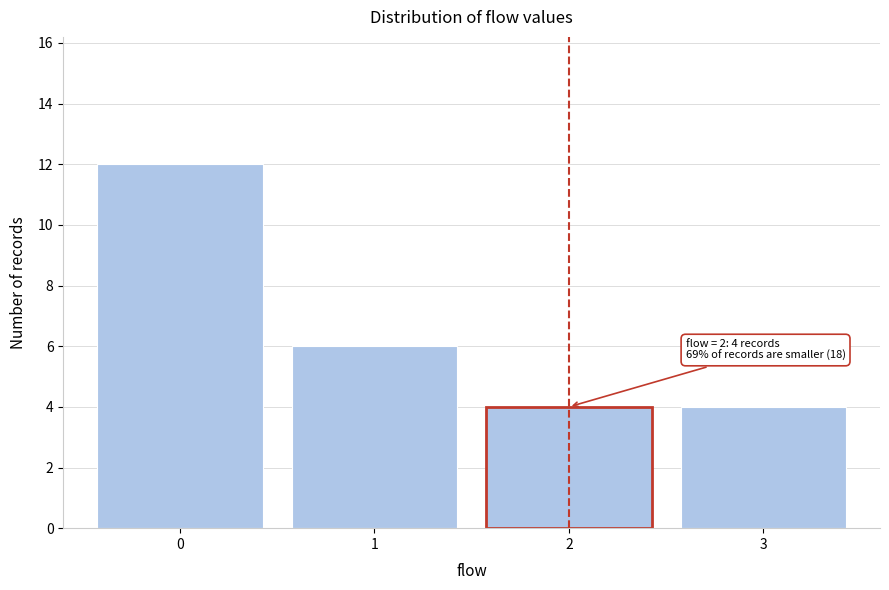

Reading right to left, what are all the values shown in this chart?

3=4	2=4	1=6	0=12